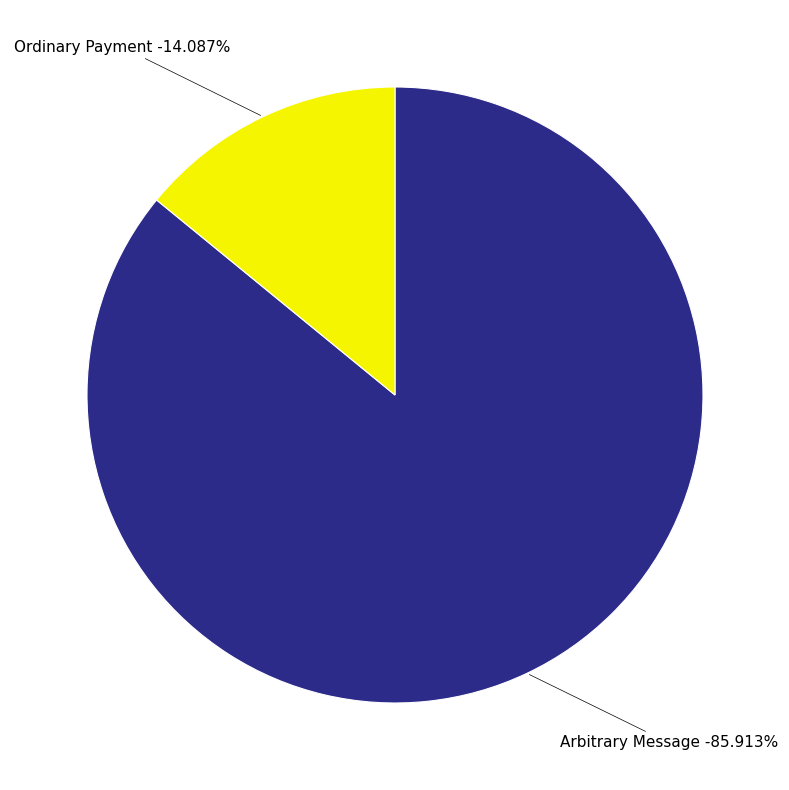

To the nearest percent, what is the difference between the largest and smallest slice percentages?

72%